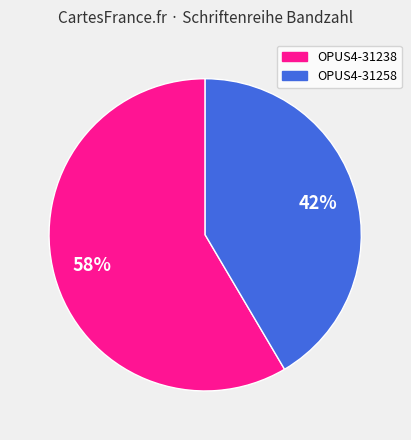

To the nearest percent, what is the combined percentage of OPUS4-31238 and OPUS4-31258?

100%